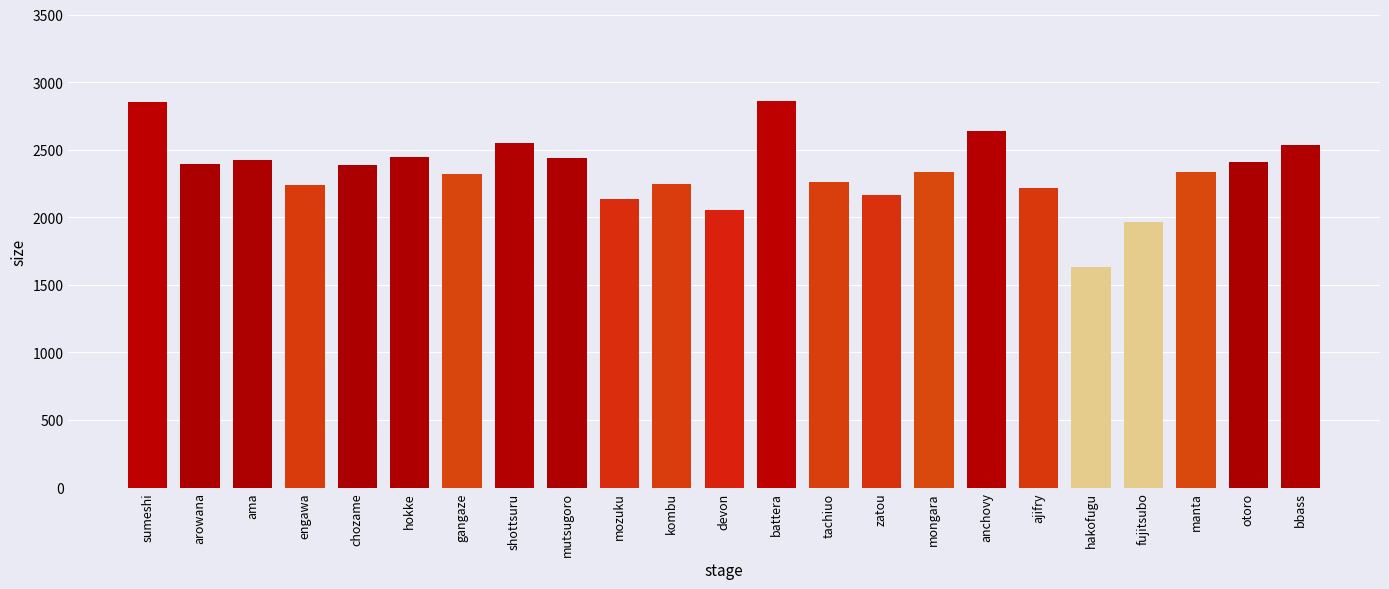

What is the label of the 7th bar from the left?

gangaze